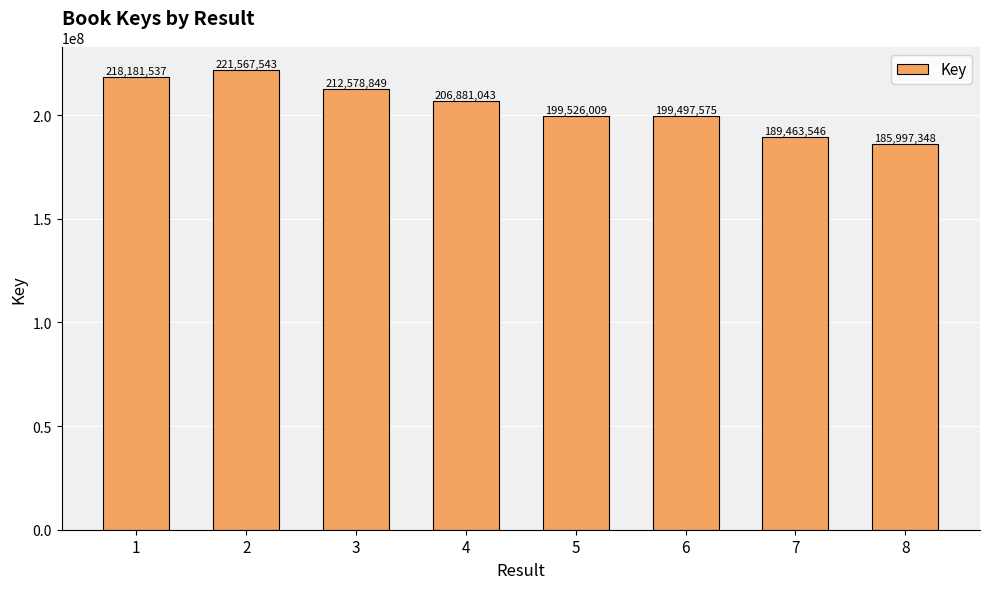

Rank the categories by value from highest to lowest.

2, 1, 3, 4, 5, 6, 7, 8